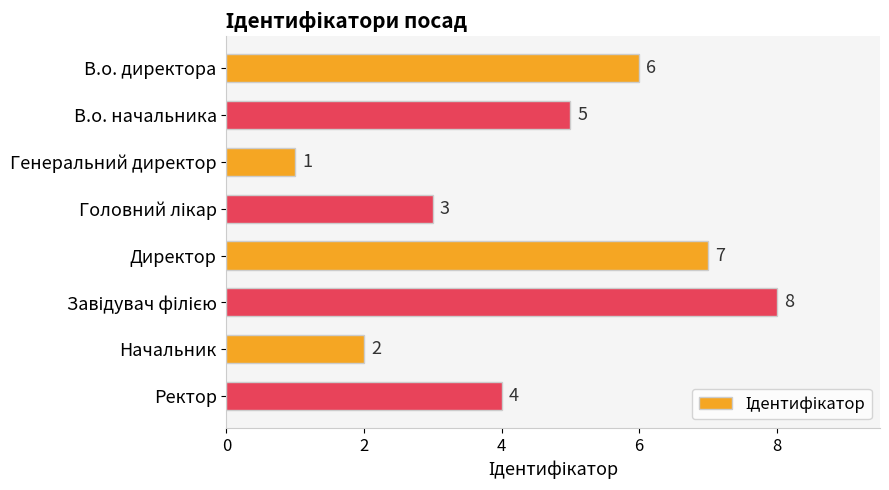

Reading top to bottom, list all the values displayed in this chart.

6	5	1	3	7	8	2	4